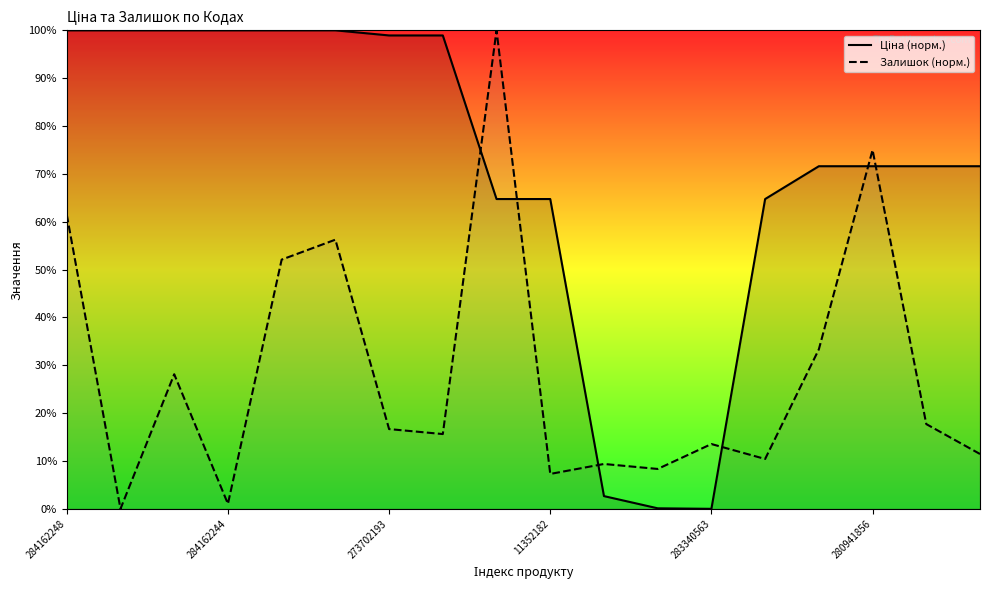

What is the difference between the second highest and minimum values in the Залишок (норм.) series?

75.0